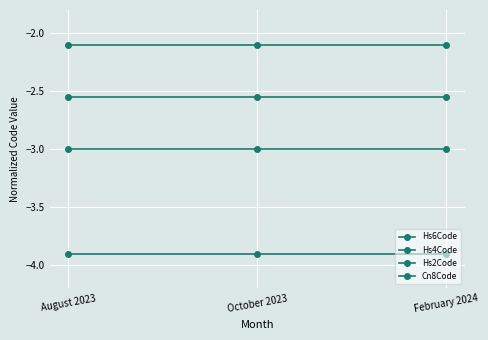

How many data points does each series have?

3